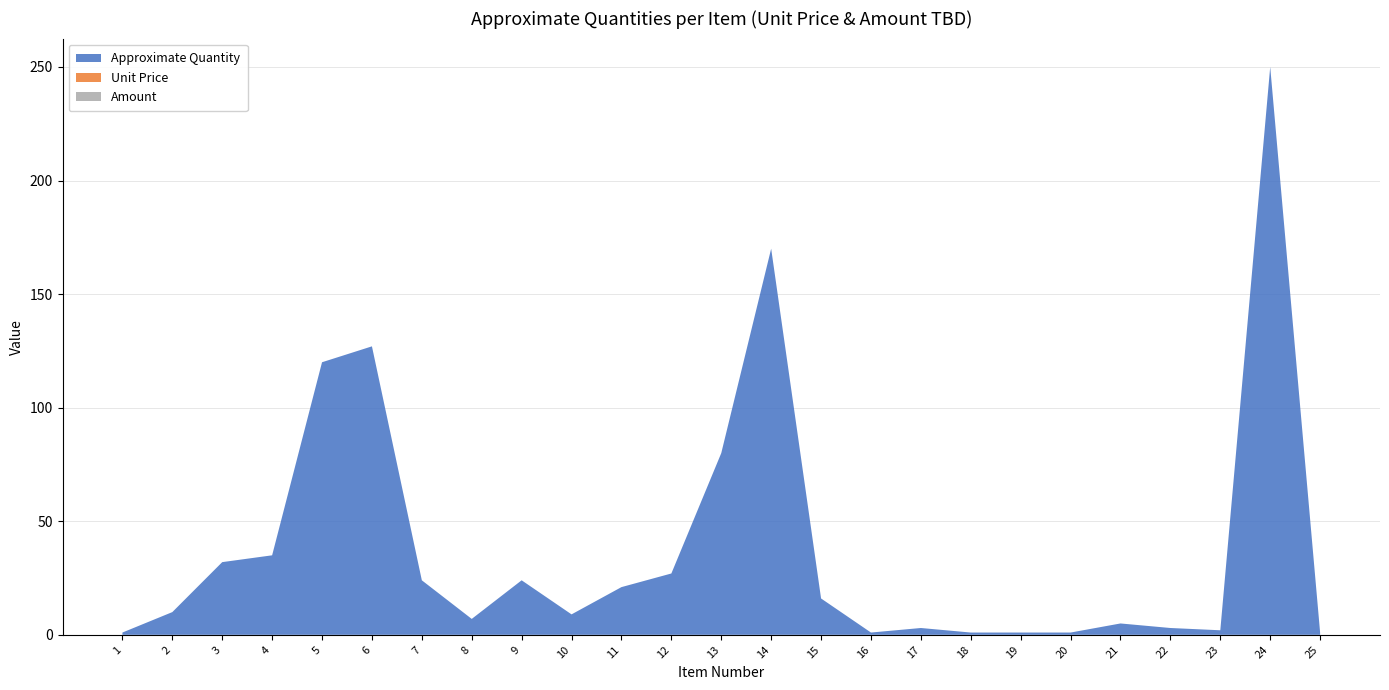

Reading left to right, list all the values displayed in this chart.

Approximate Quantity: 1=1	2=10	3=32	4=35	5=120	6=127	7=24	8=7	9=24	10=9	11=21	12=27	13=80	14=170	15=16	16=1	17=3	18=1	19=1	20=1	21=5	22=3	23=2	24=250	25=1
Unit Price: 1=0	2=0	3=0	4=0	5=0	6=0	7=0	8=0	9=0	10=0	11=0	12=0	13=0	14=0	15=0	16=0	17=0	18=0	19=0	20=0	21=0	22=0	23=0	24=0	25=0
Amount: 1=0	2=0	3=0	4=0	5=0	6=0	7=0	8=0	9=0	10=0	11=0	12=0	13=0	14=0	15=0	16=0	17=0	18=0	19=0	20=0	21=0	22=0	23=0	24=0	25=0